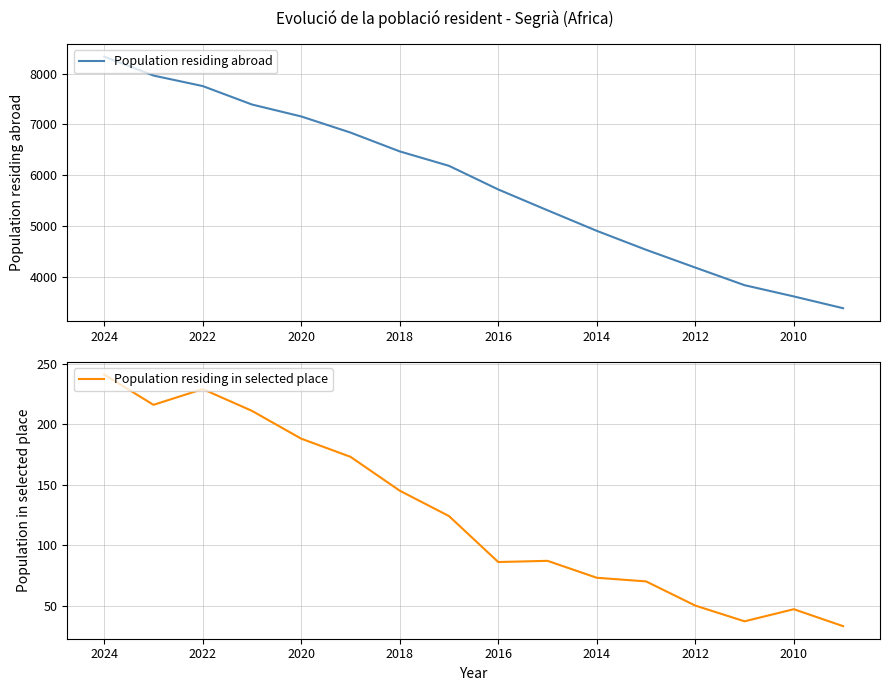

How many lines are shown in the chart?

2